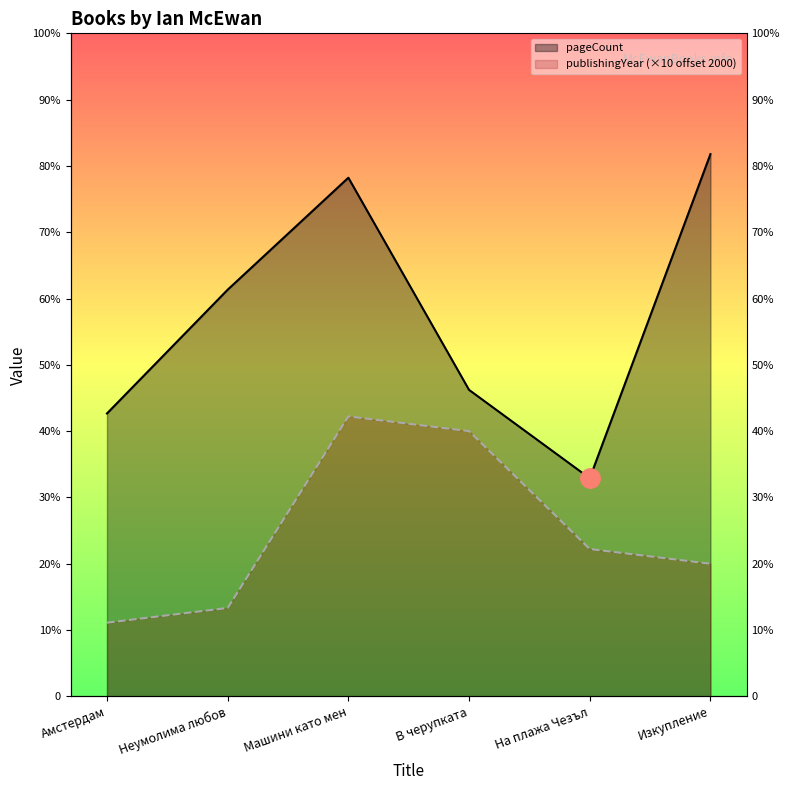

At which category is the sum across all series the highest?

Машини като мен